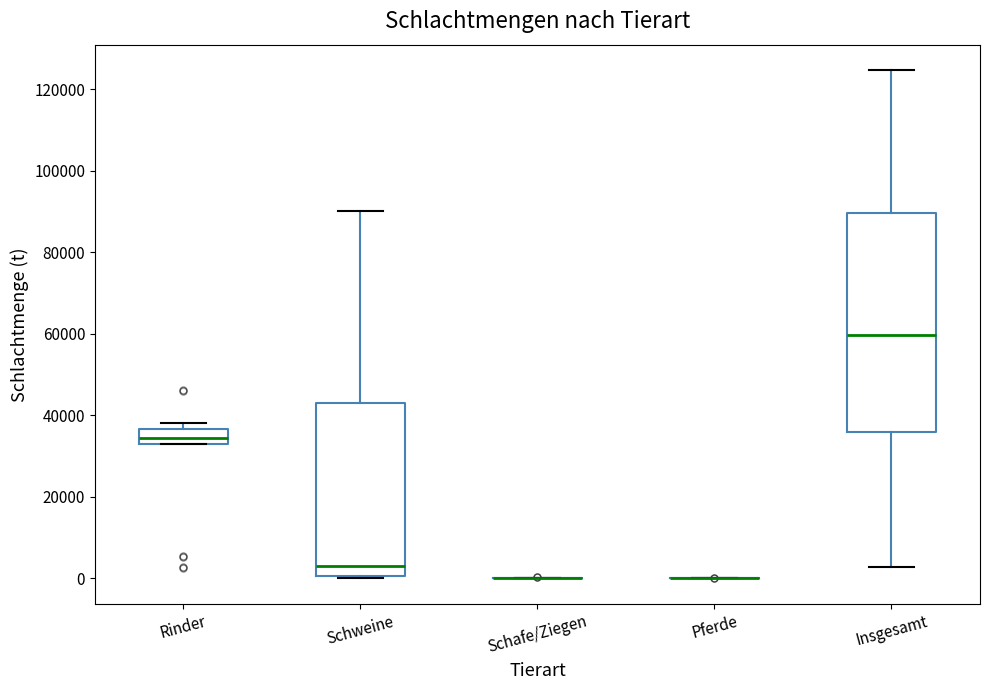

Which box is the tallest, from its lower edge to its upper edge?

Insgesamt